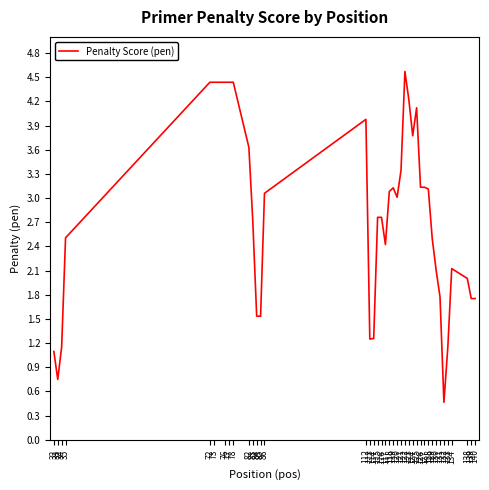

What is the difference between the maximum and minimum values?

4.1